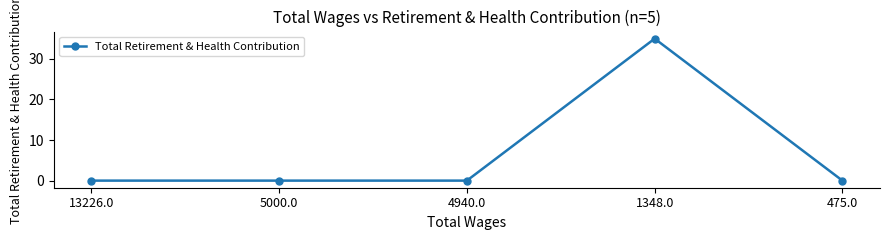

Is it true that the value at 4940.0 is 0?

True